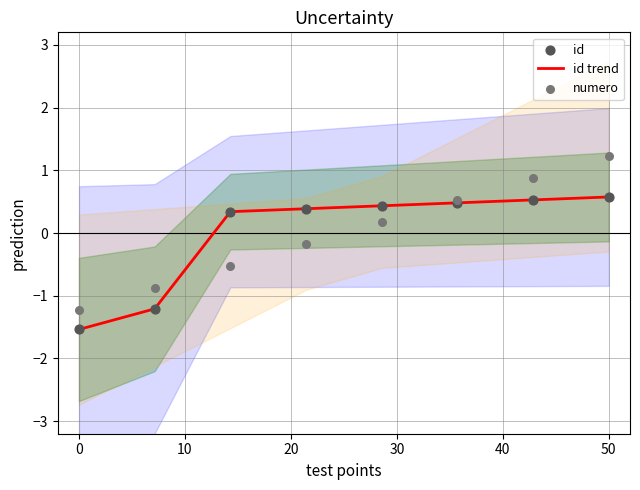

Which series has the largest total across all categories?

id trend